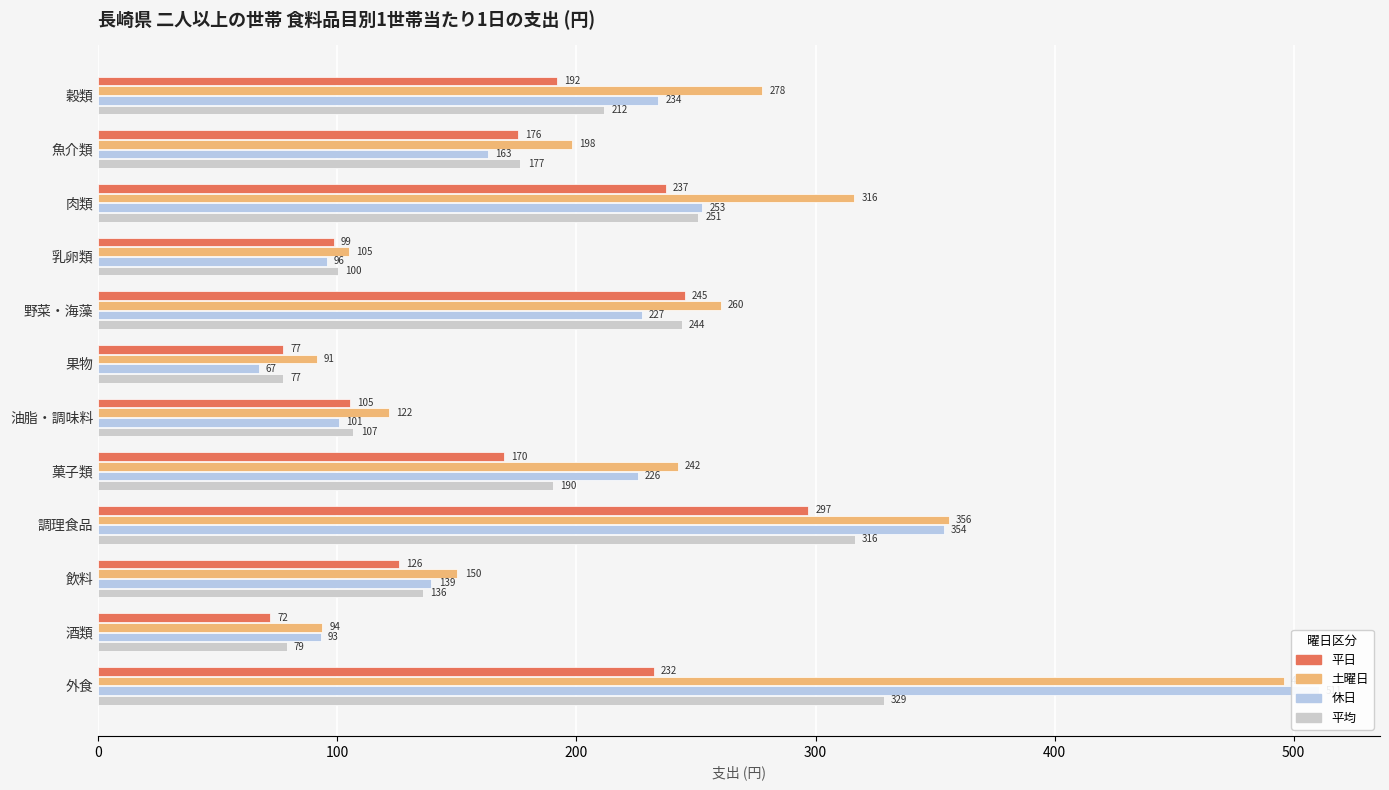

Which series changed the most between 調理食品 and 酒類?

土曜日